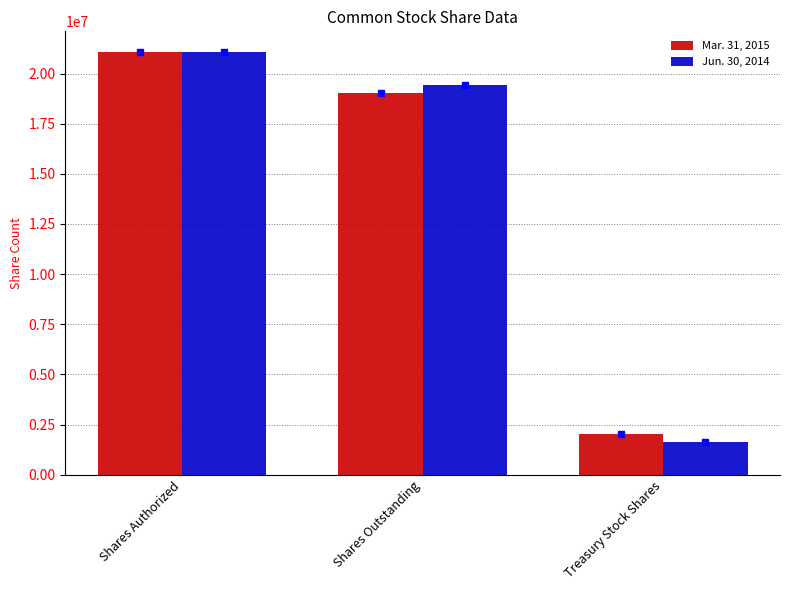

What is the label of the 2nd bar from the left?

Shares Outstanding